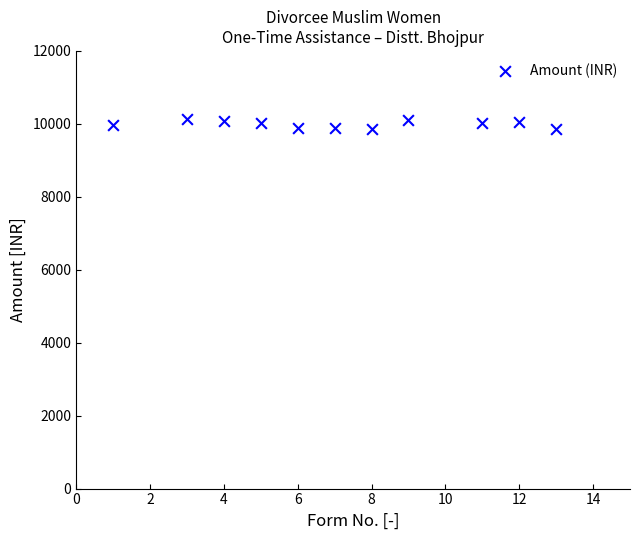

What is the average Y value?

9992.4